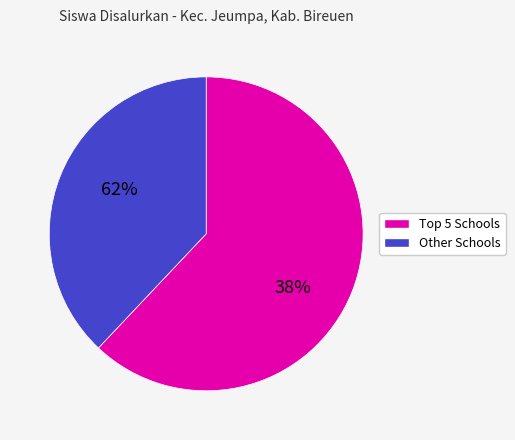

True or false: Other Schools accounts for 38% of the total.

True